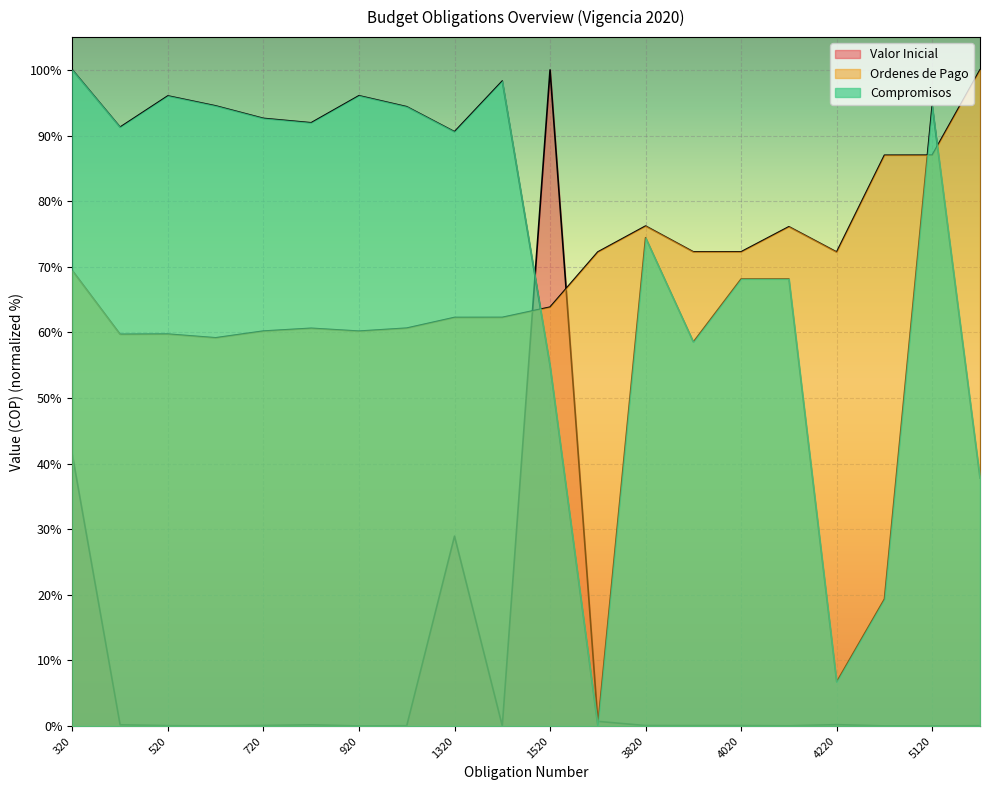

What is the value of the Ordenes de Pago point at the 17th from the left?

72.2